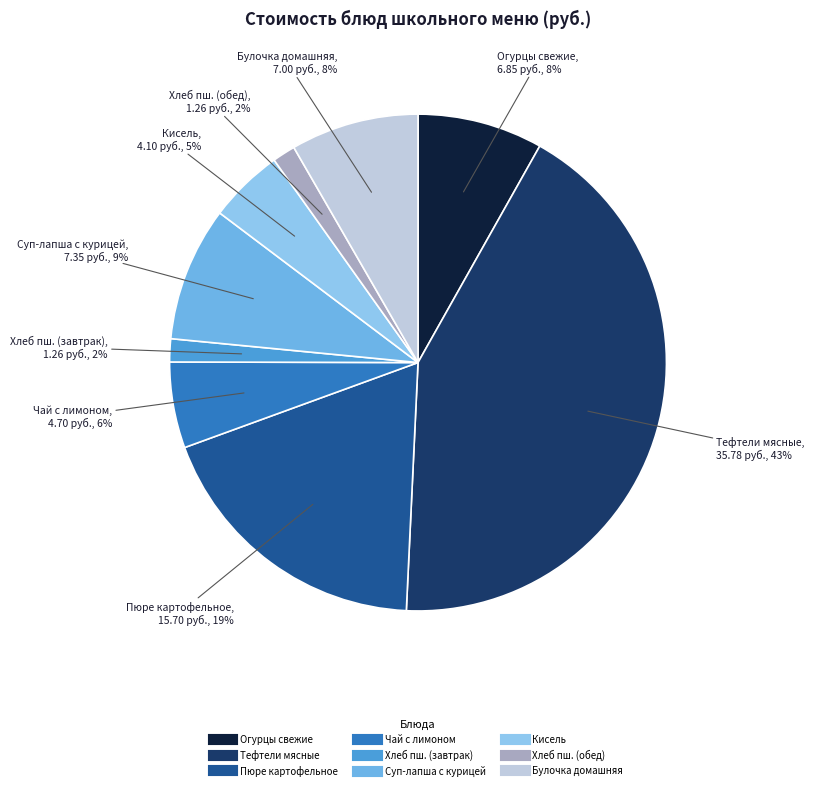

Is there a majority slice in this chart?

No